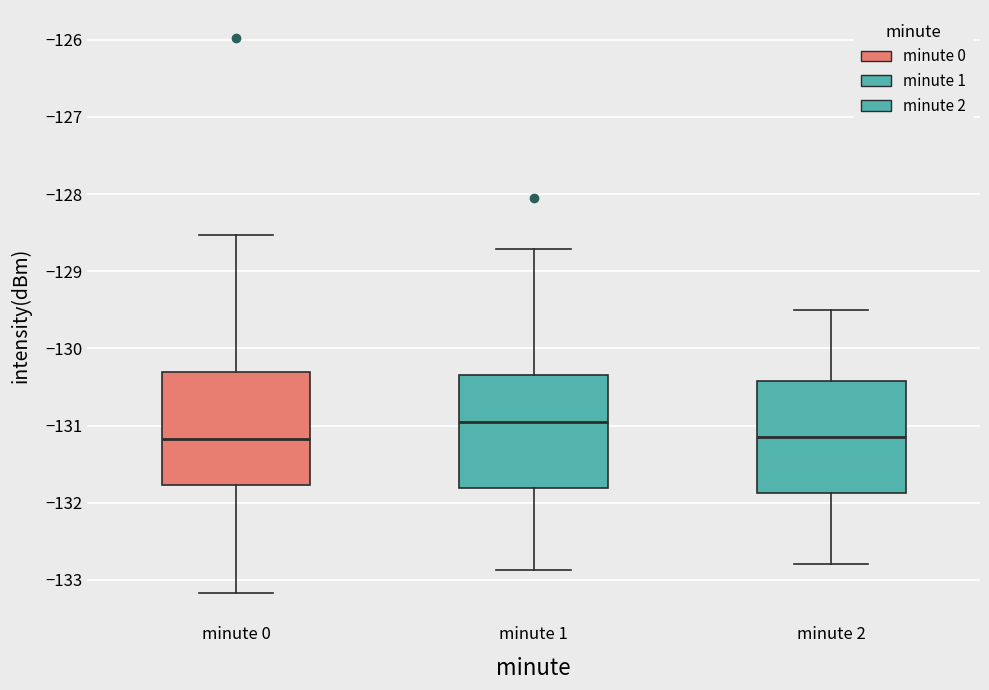

Where is the upper edge of the box for minute 2 on the y-axis? The values are not printed on the chart, so give them approximately, as read against the axis.

-130.4